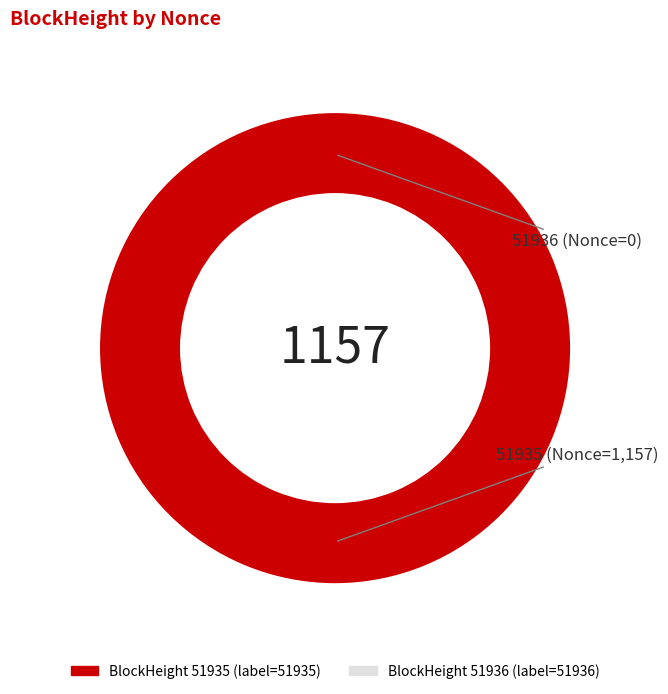

Which slice is the largest?

51935